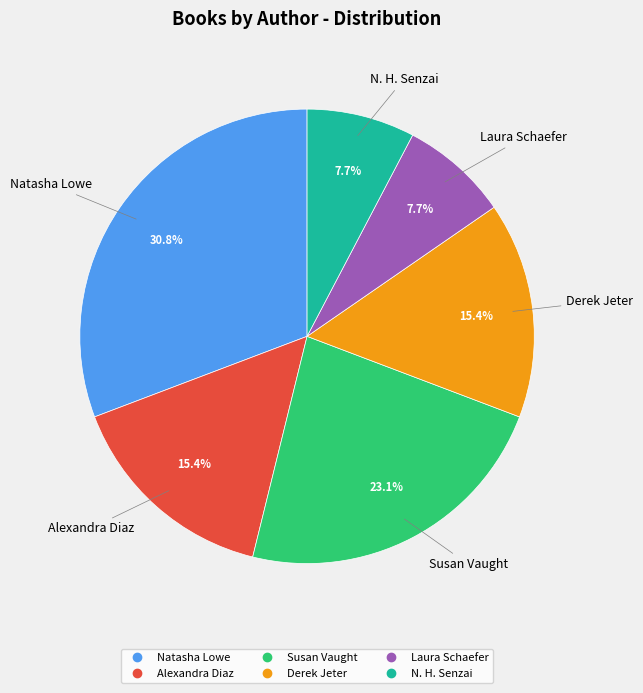

Is there any slice that represents more than half of the pie?

No